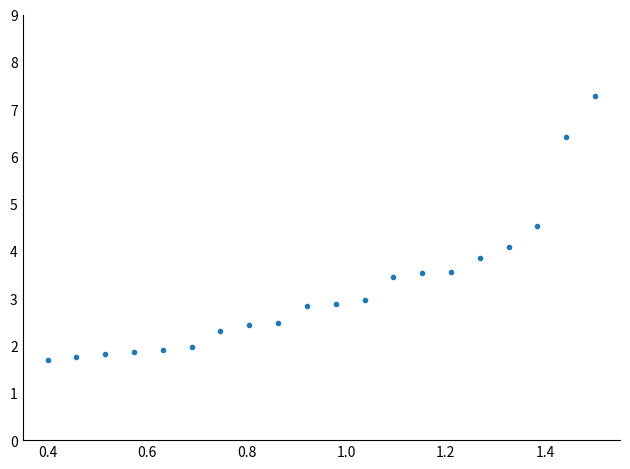

What is the difference between the maximum and minimum values?

5.6